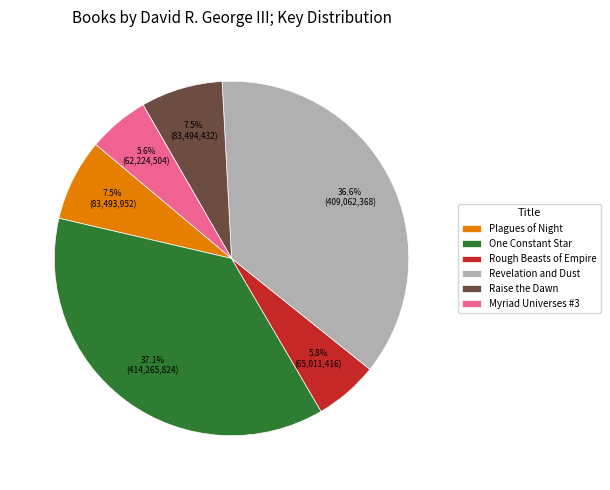

How many segments does this pie chart have?

6